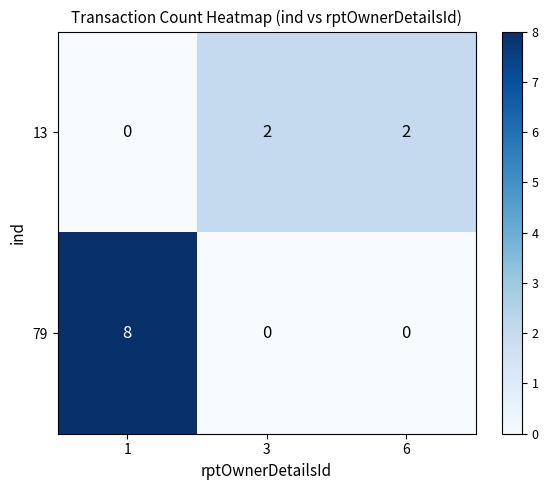

Reading left to right, transcribe all the data shown in this chart.

13: 1=0	3=2	6=2
79: 1=8	3=0	6=0